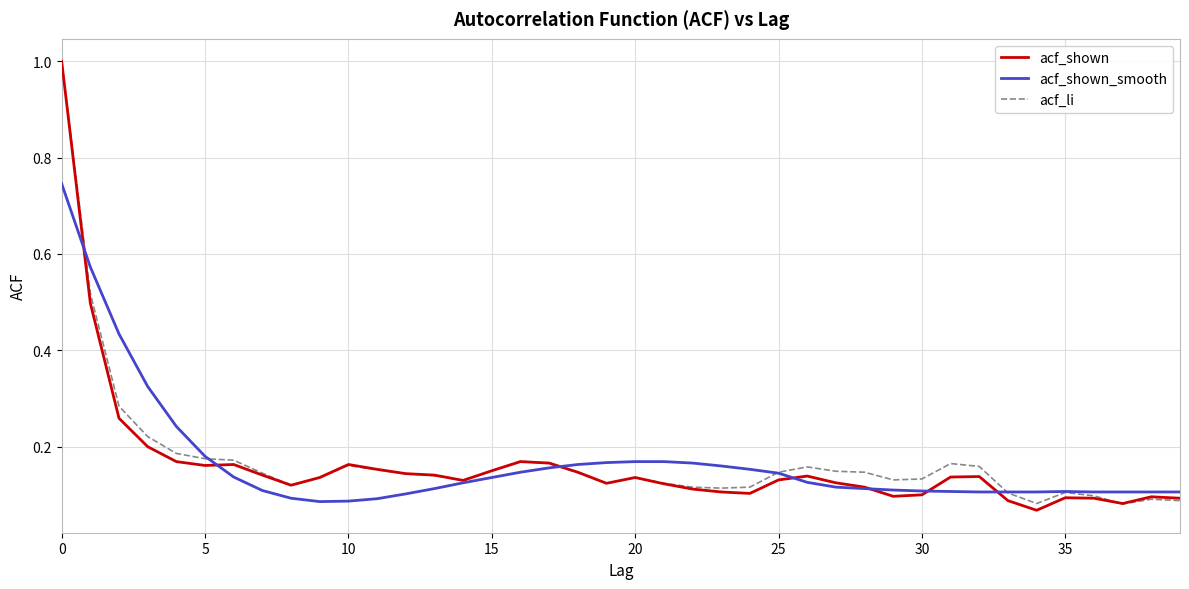

What is the greatest value displayed?

1.0